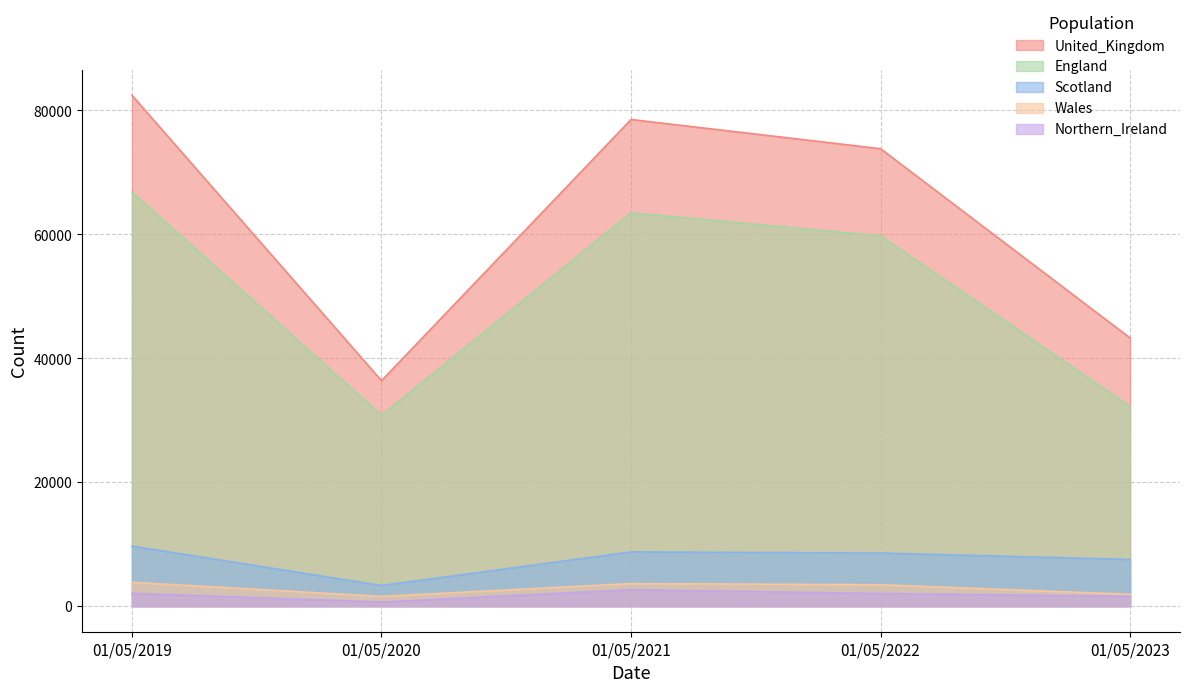

Is it true that United_Kingdom equals 16402.8 at 01/05/2020?

False